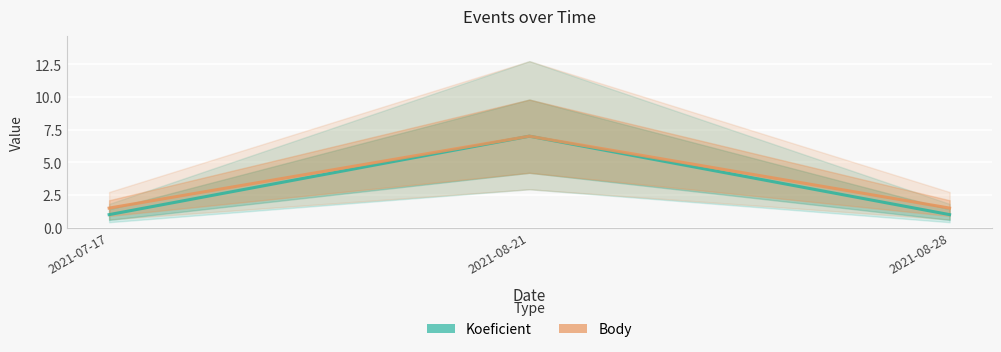

What position from the left is 2021-07-17?

1